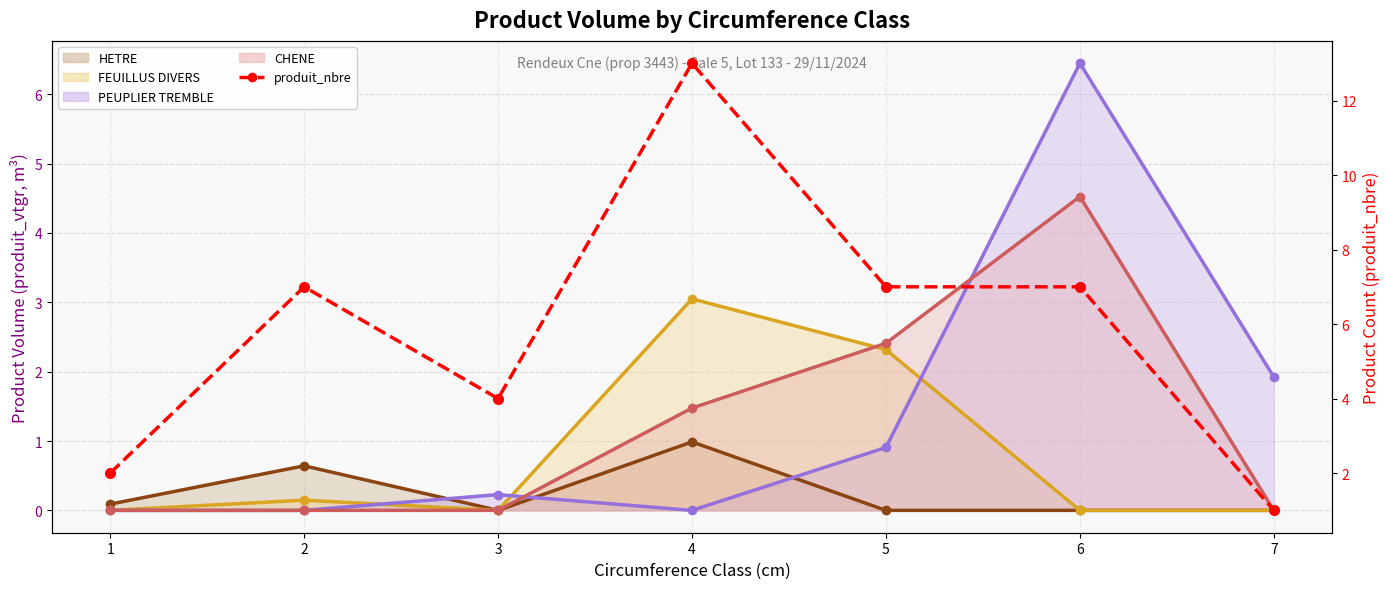

Between which two adjacent categories do FEUILLUS DIVERS (line) and CHENE (line) first intersect?

4 and 5